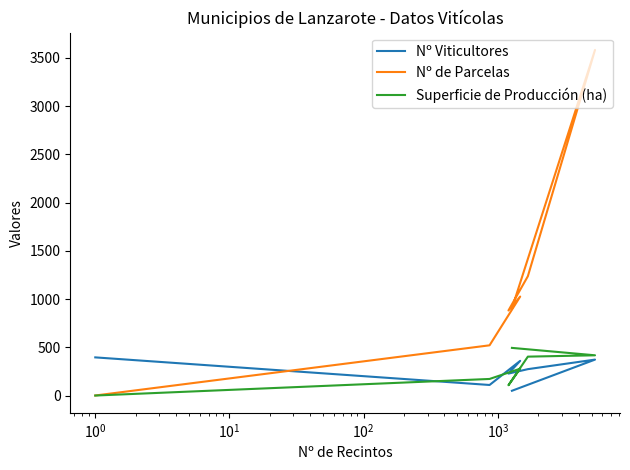

At $\mathdefault{10^{-2}}$, list the series in order from largest to smallest.

Nº Viticultores, Nº de Parcelas, Superficie de Producción (ha)